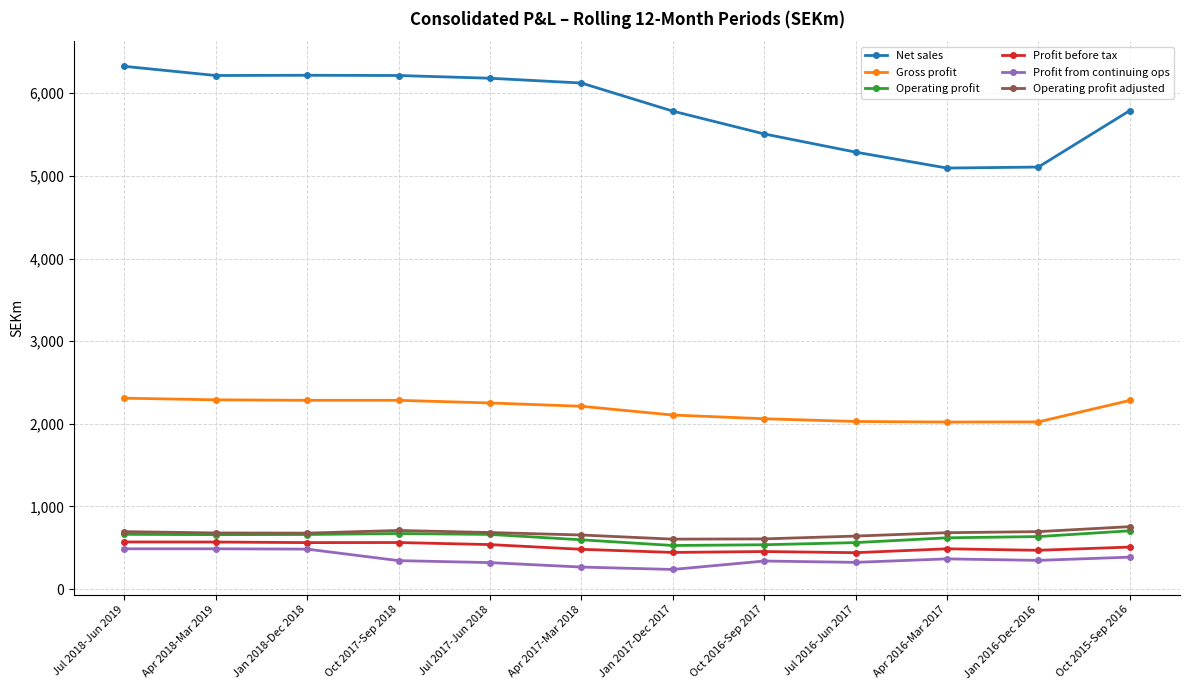

True or false: Gross profit and Profit from continuing ops intersect in this chart.

False